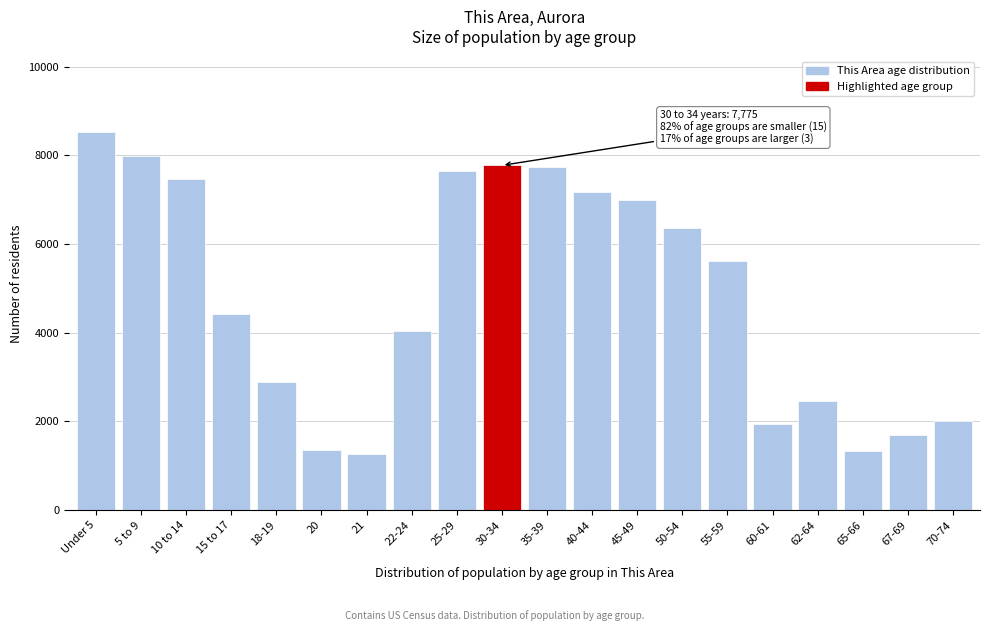

Is it true that the value at 55-59 is 5625?

True